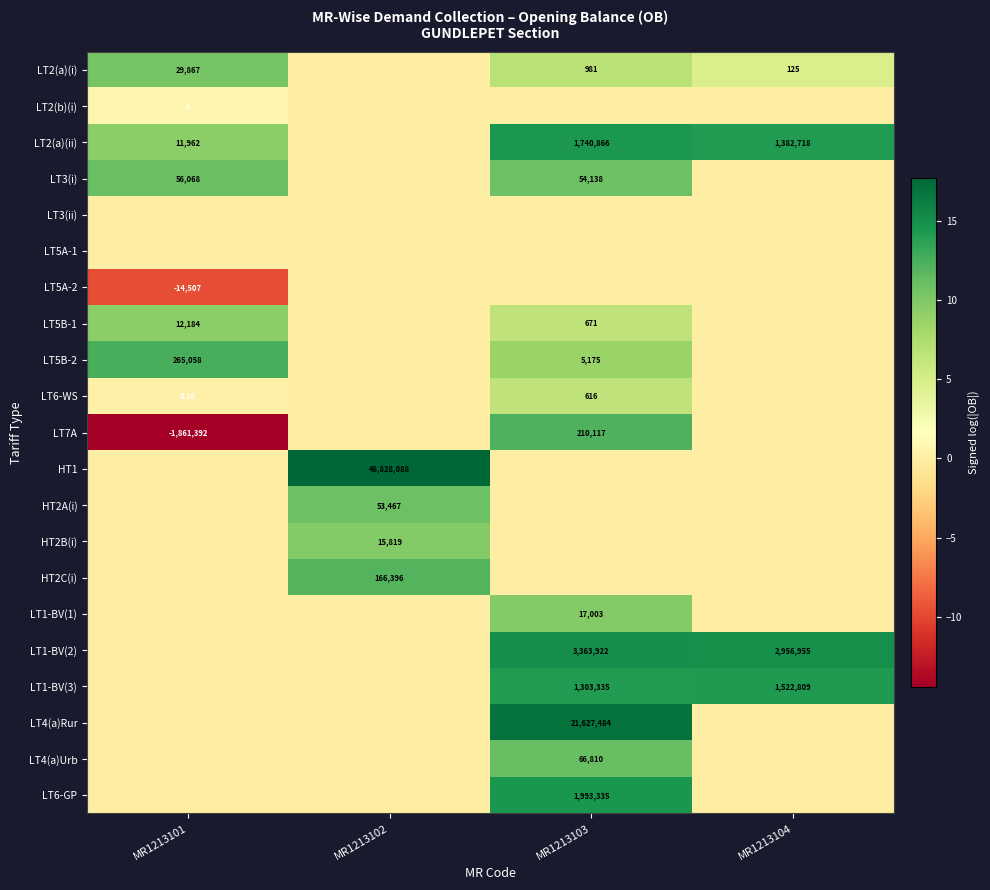

What is the maximum value for LT2(b)(i)?

0.7